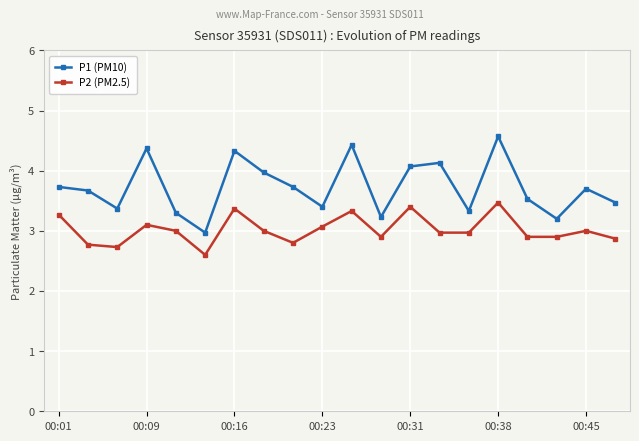

Reading left to right, what are all the values shown in this chart?

P1 (PM10): 3.7	3.7	3.4	4.4	3.3	3.0	4.3	4.0	3.7	3.4	4.4	3.2	4.1	4.1	3.3	4.6	3.5	3.2	3.7	3.5
P2 (PM2.5): 3.3	2.8	2.7	3.1	3.0	2.6	3.4	3.0	2.8	3.1	3.3	2.9	3.4	3.0	3.0	3.5	2.9	2.9	3.0	2.9